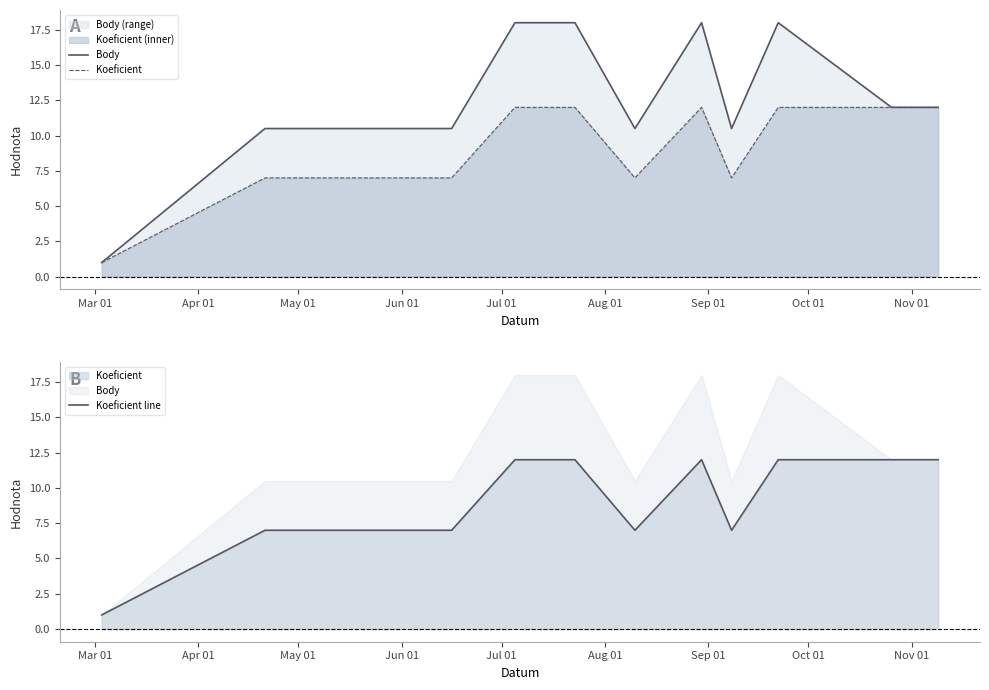

Which series has the largest range (max minus min)?

Body